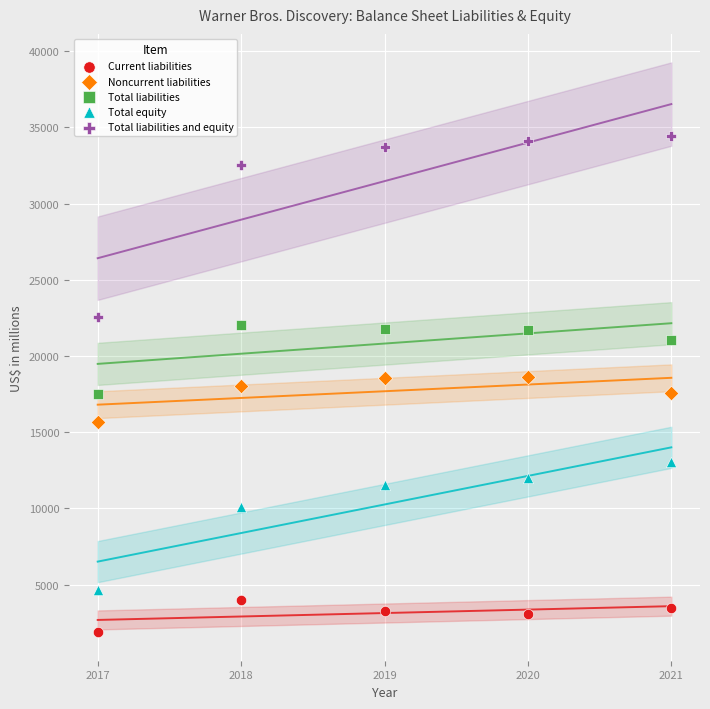

Which series has the largest Y range (max minus min)?

Total liabilities and equity